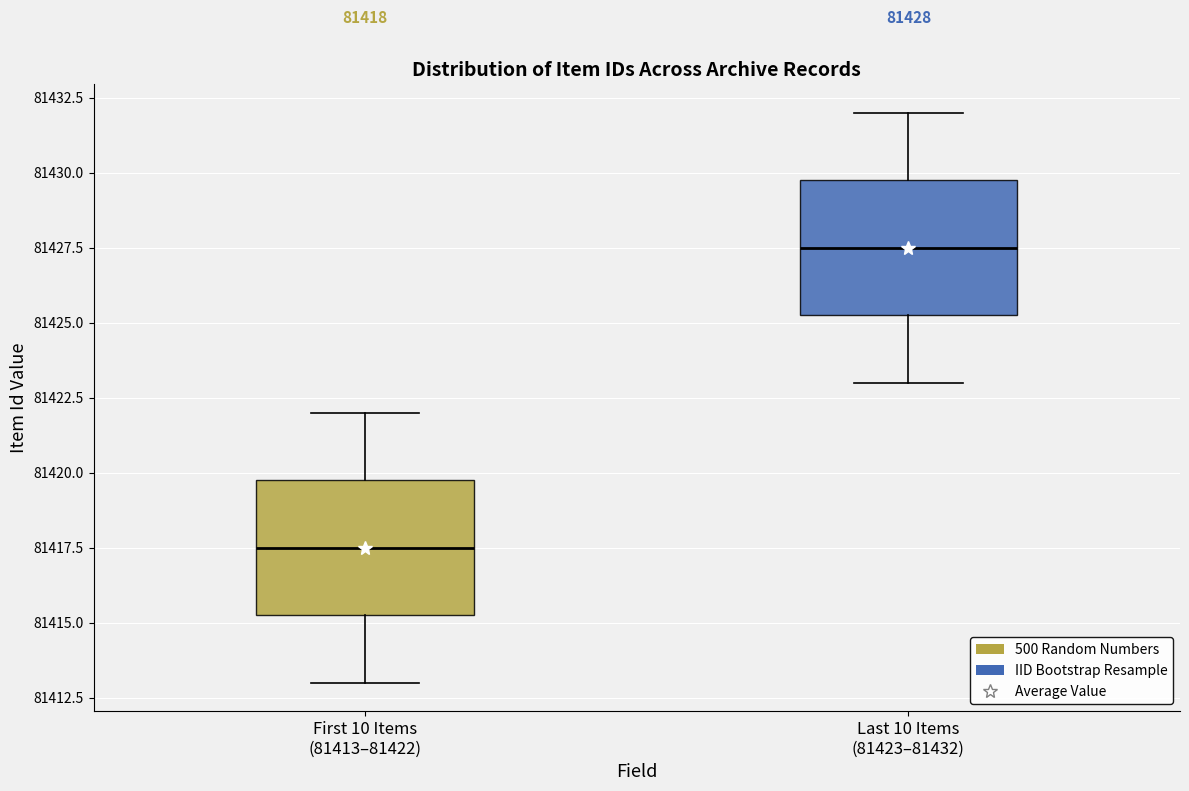

Which box has the highest median line?

Last 10 Items (81423–81432)